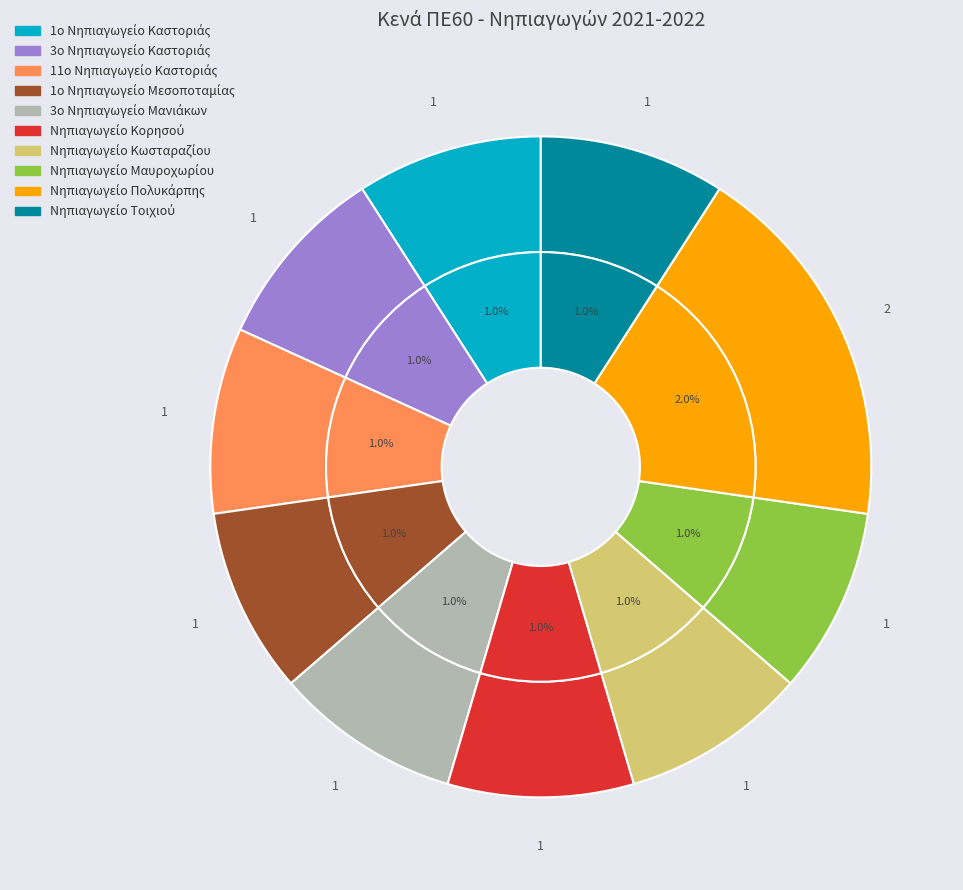

To the nearest percent, what is the difference between the largest and smallest slice percentages?

9%